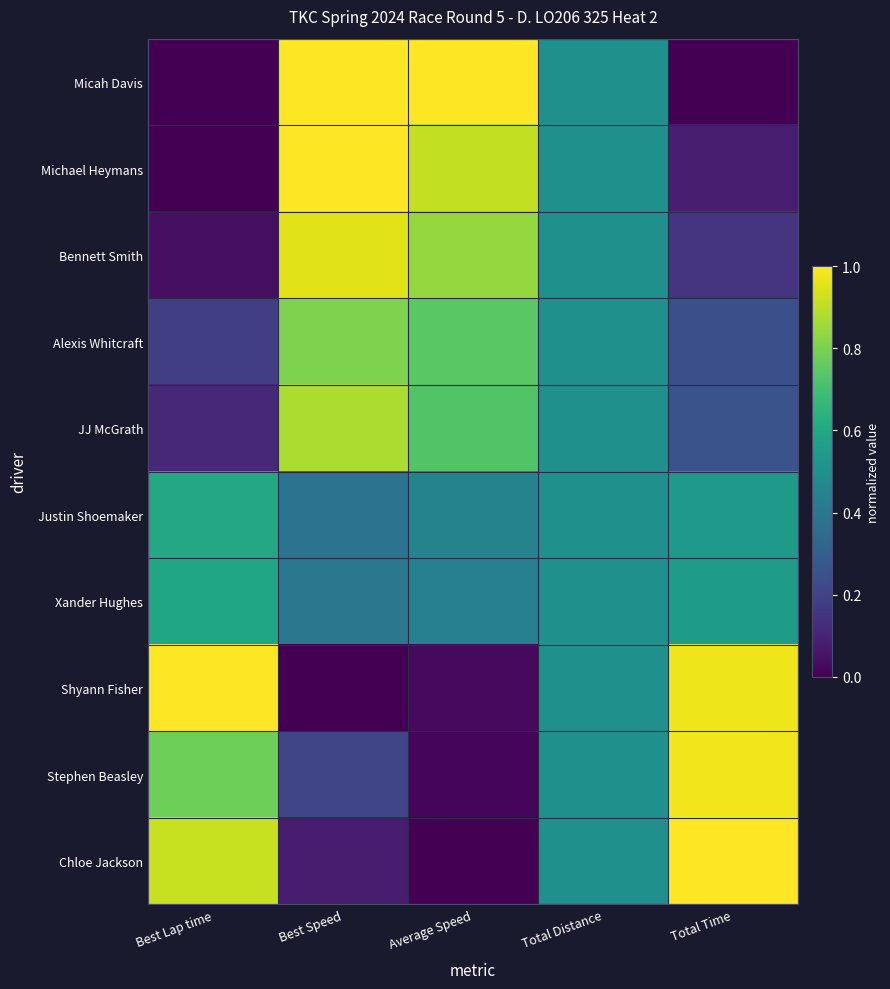

What is the difference between the highest and lowest values at Best Lap time?

1.0